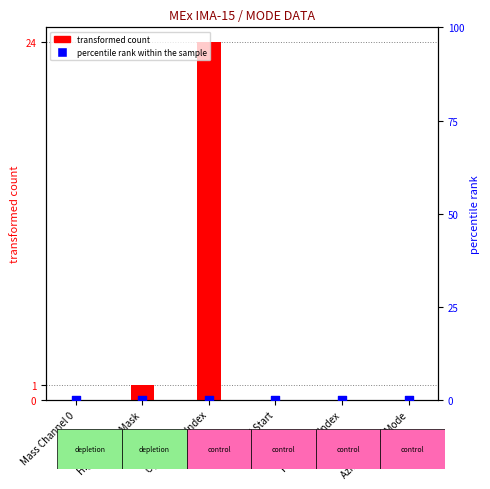

At how many categories does at least one series exceed 3?

1